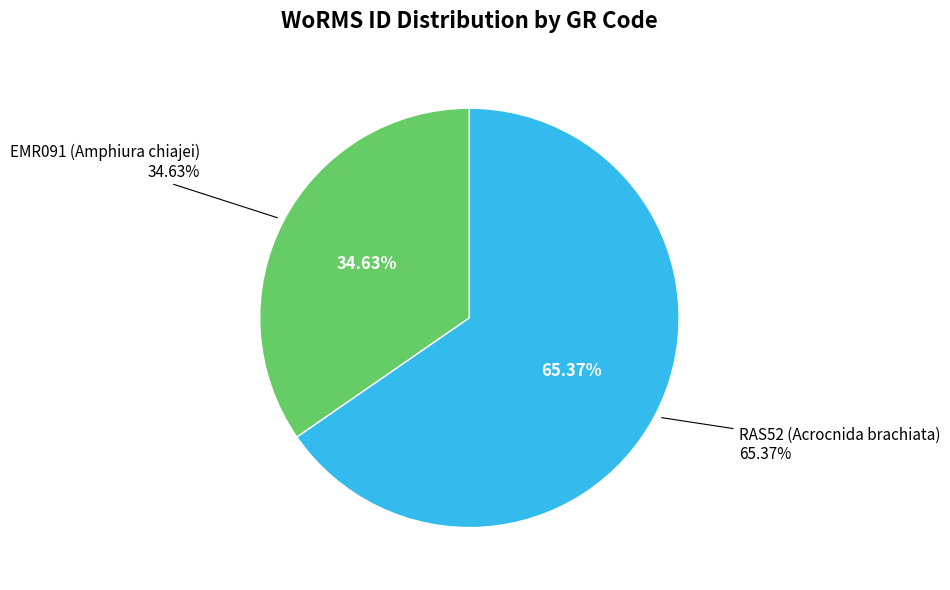

Count the number of slices in the pie.

2